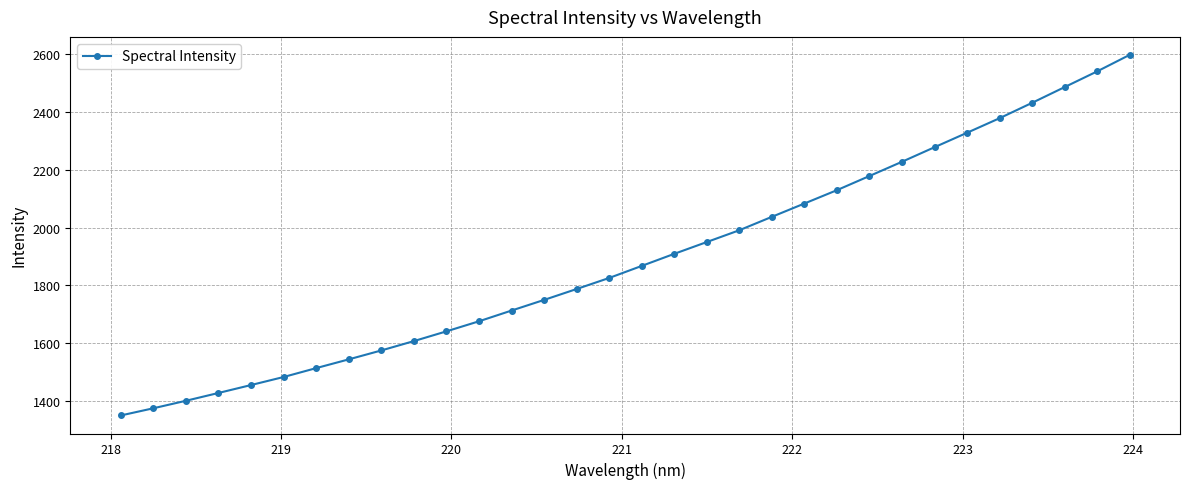

How many data points are less than 1867?

16